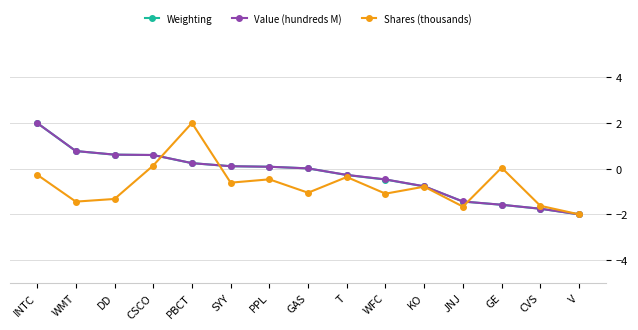

What position from the left is CVS?

14